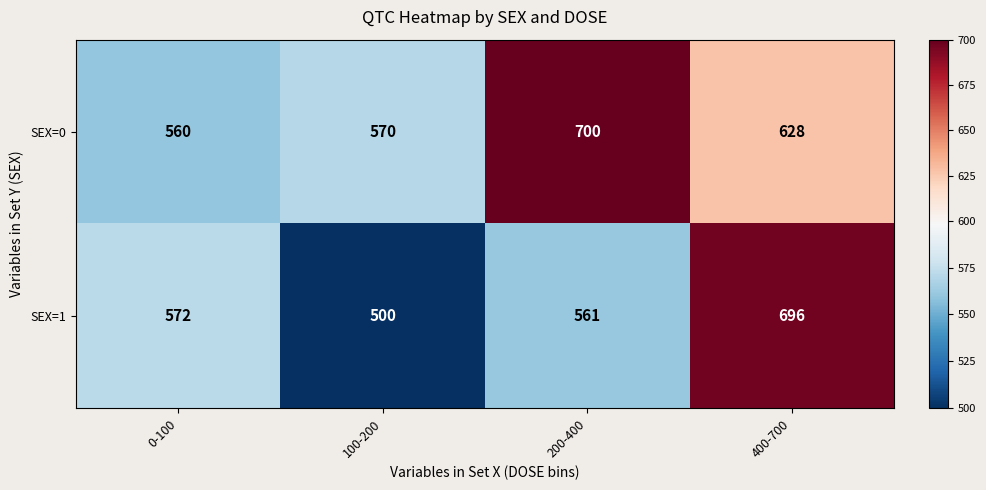

What is the smallest value displayed?

500